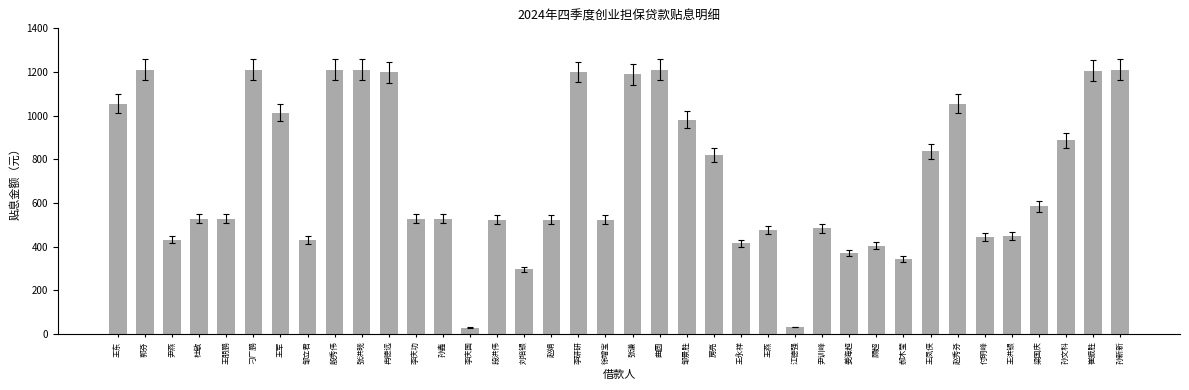

What is the label of the 4th bar from the left?

杜敏